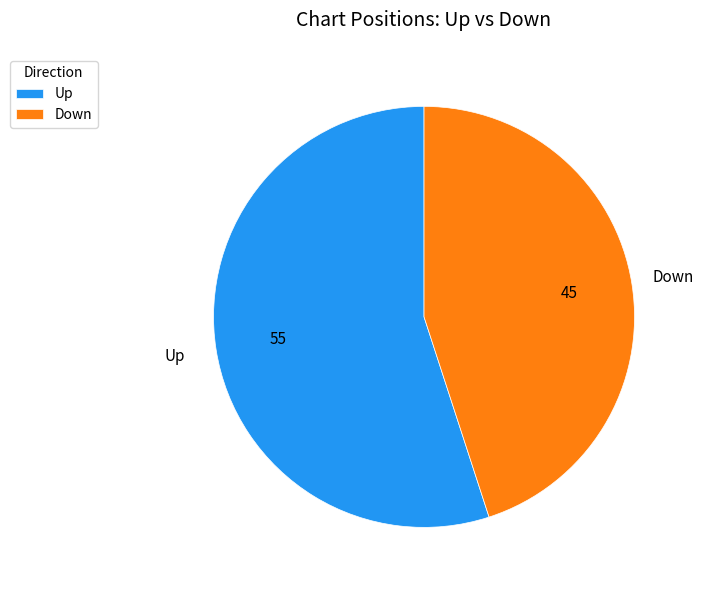

Is it true that Down is 56% of the pie?

False